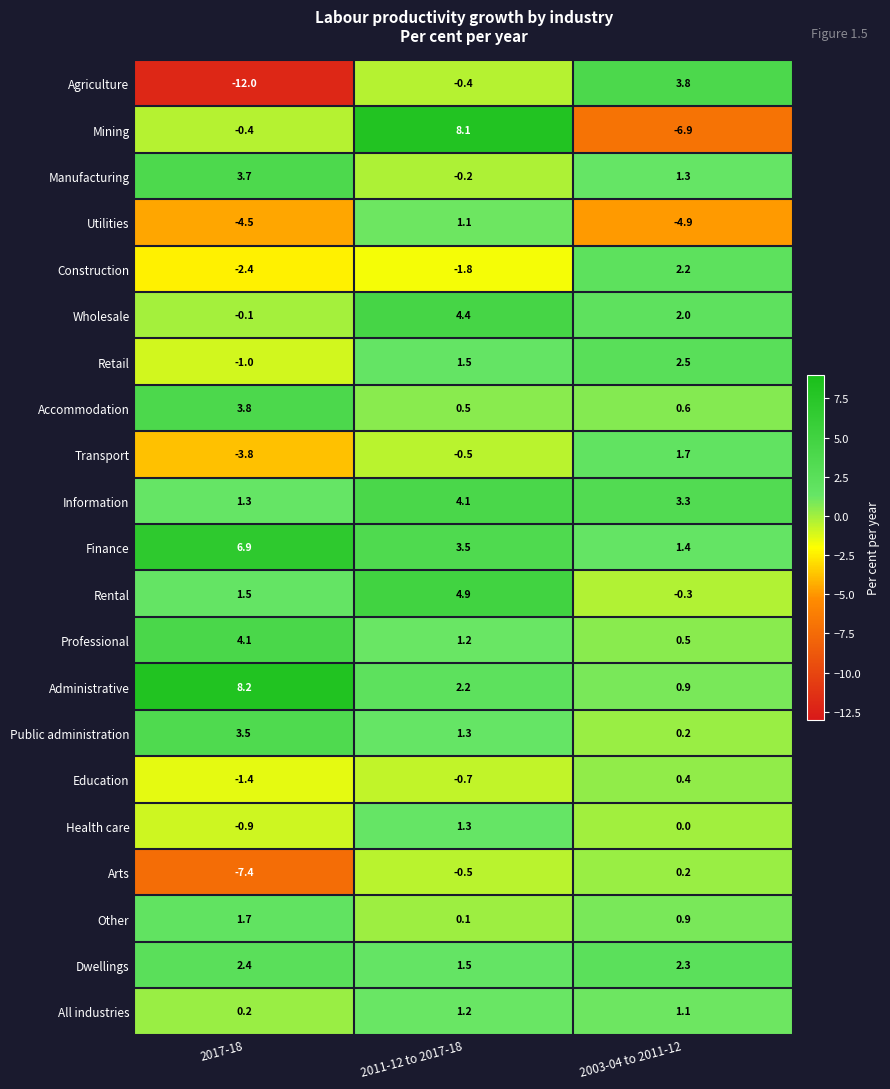

True or false: Mining has a value of -4.0 at 2003-04 to 2011-12.

False